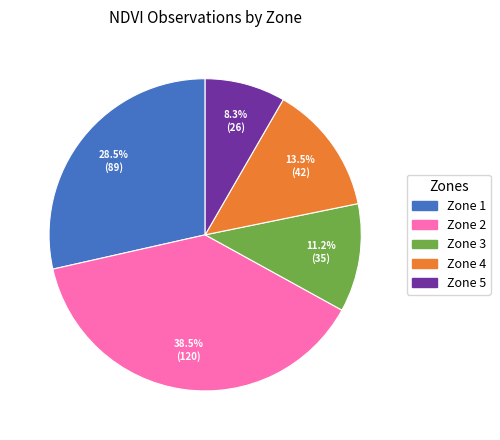

Is the sum of Zone 4 and Zone 2 greater than half?

Yes